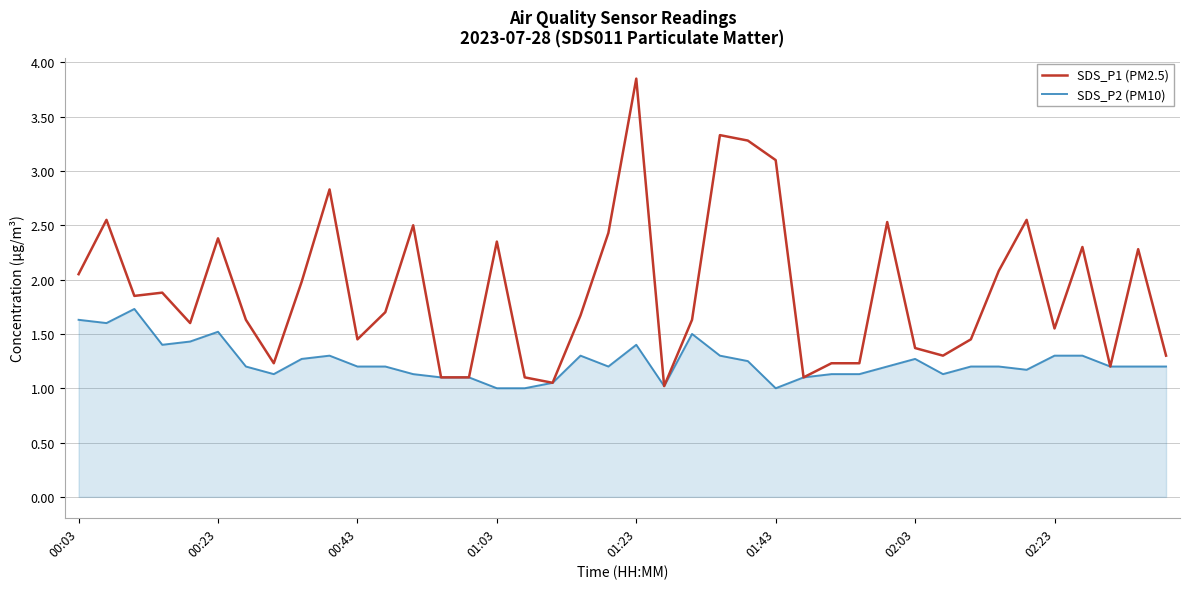

What is the sum of all SDS_P2 (PM10) values?

49.7